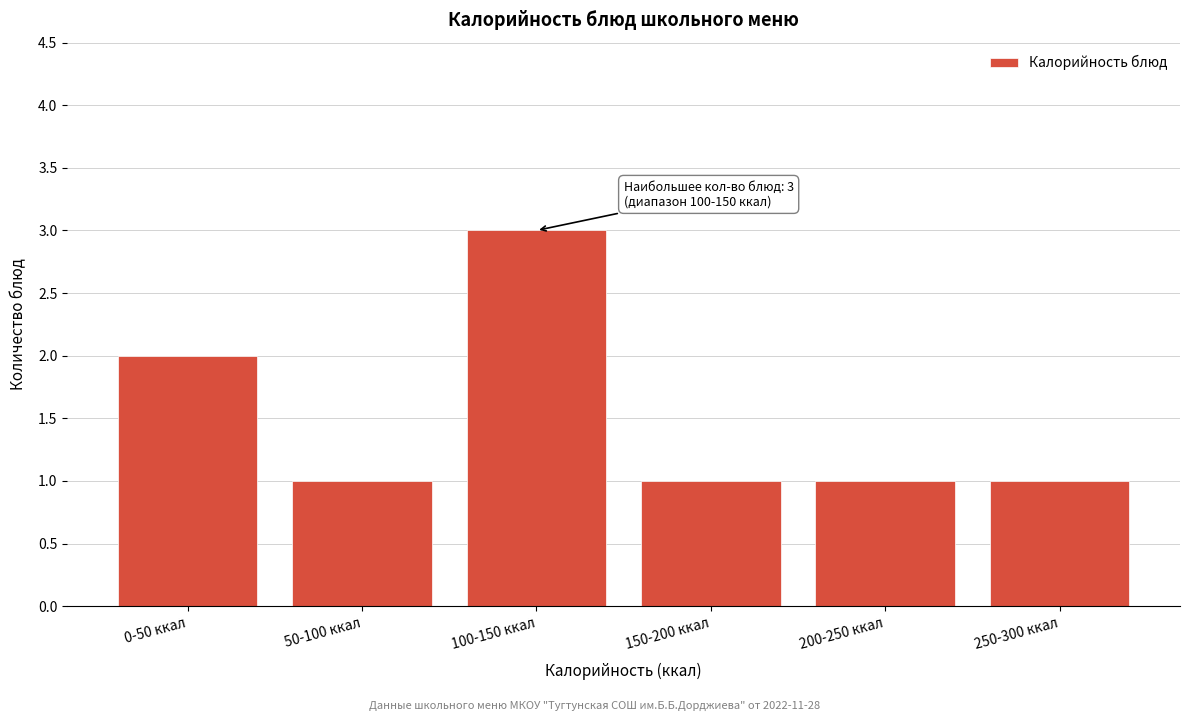

Reading left to right, list all the values displayed in this chart.

0-50 ккал=2	50-100 ккал=1	100-150 ккал=3	150-200 ккал=1	200-250 ккал=1	250-300 ккал=1